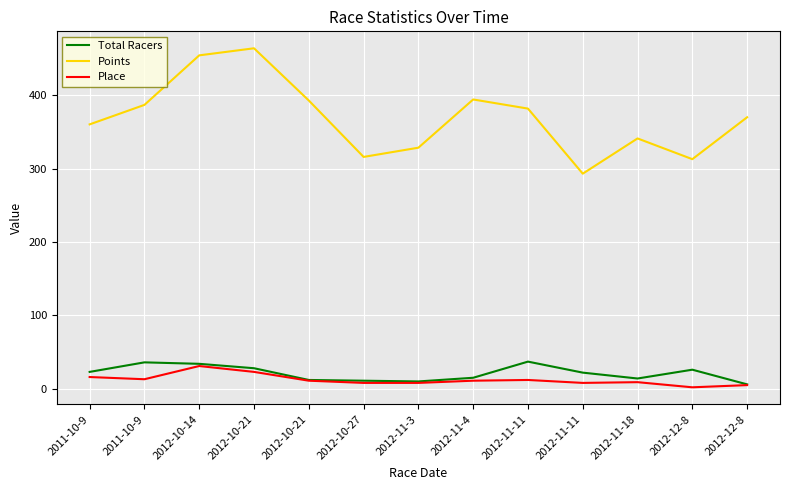

True or false: Total Racers has more than 2 points higher than both neighbors.

True